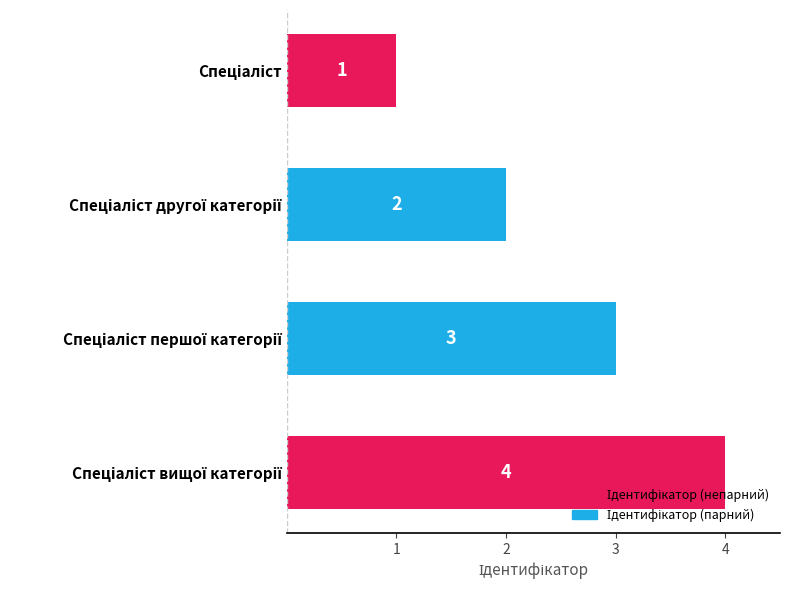

What is the greatest value displayed?

4